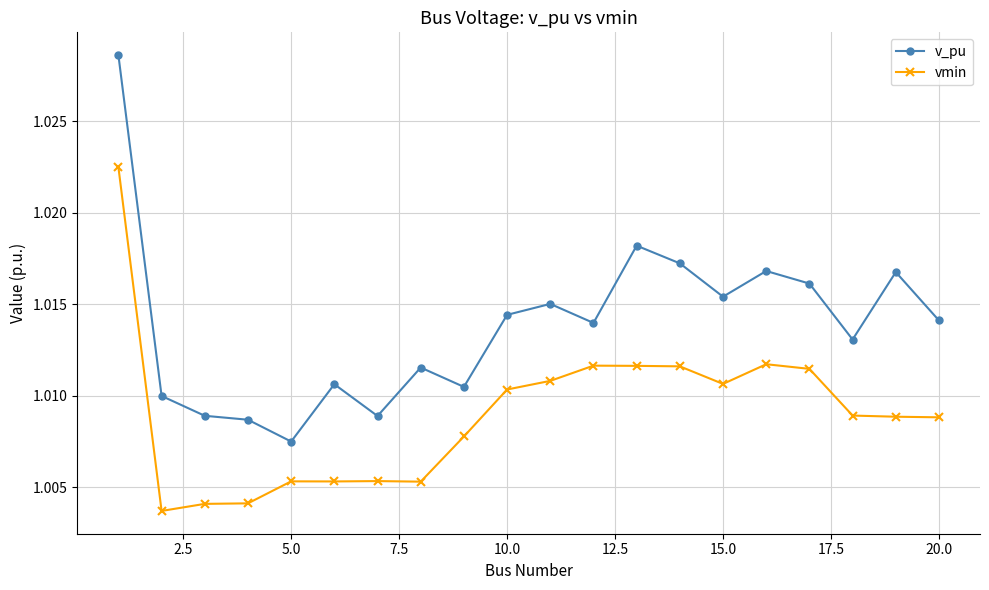

At how many categories does at least one series exceed 1?

20